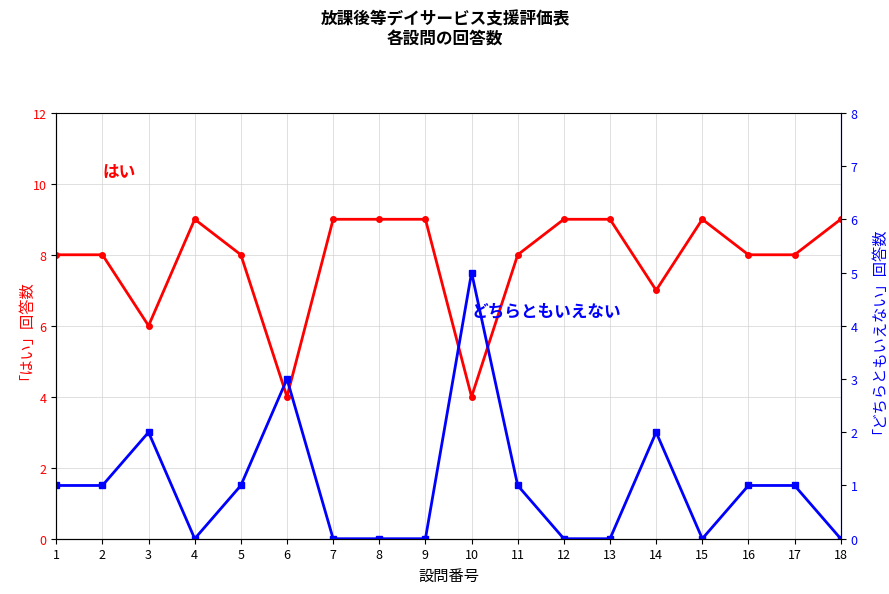

The はい series shows 14 at 4. True or false?

False